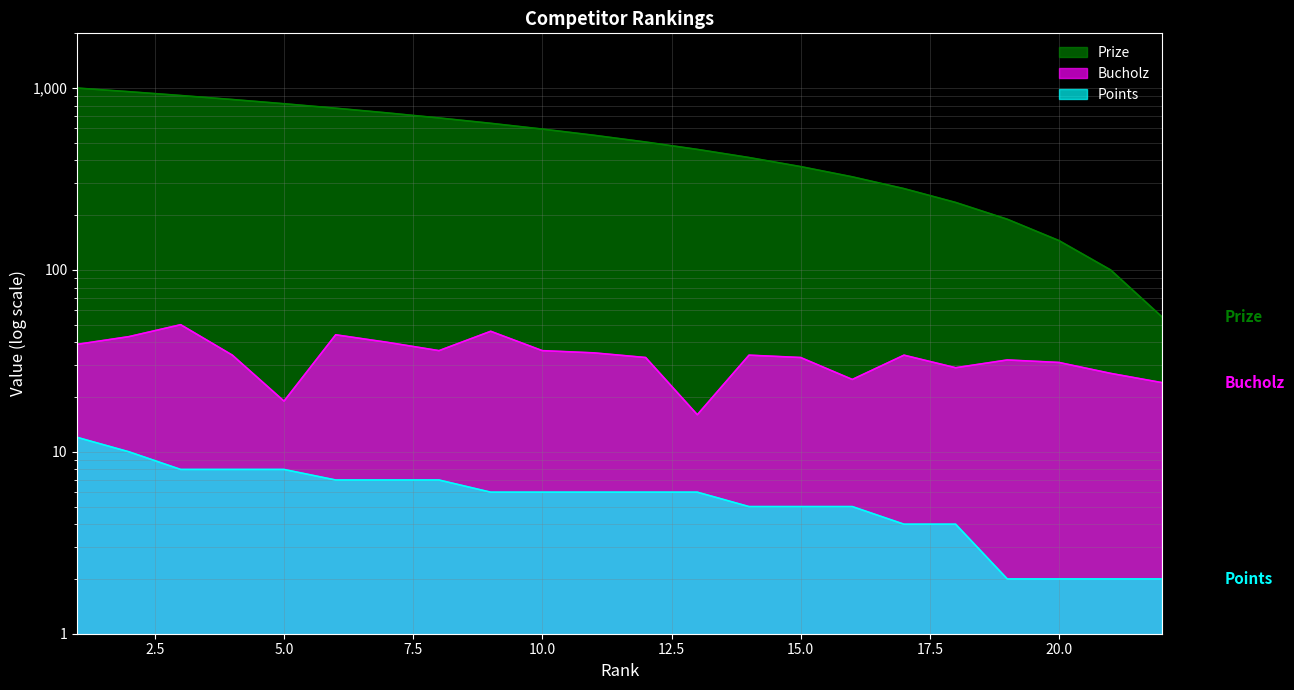

Does the chart have visible grid lines?

Yes